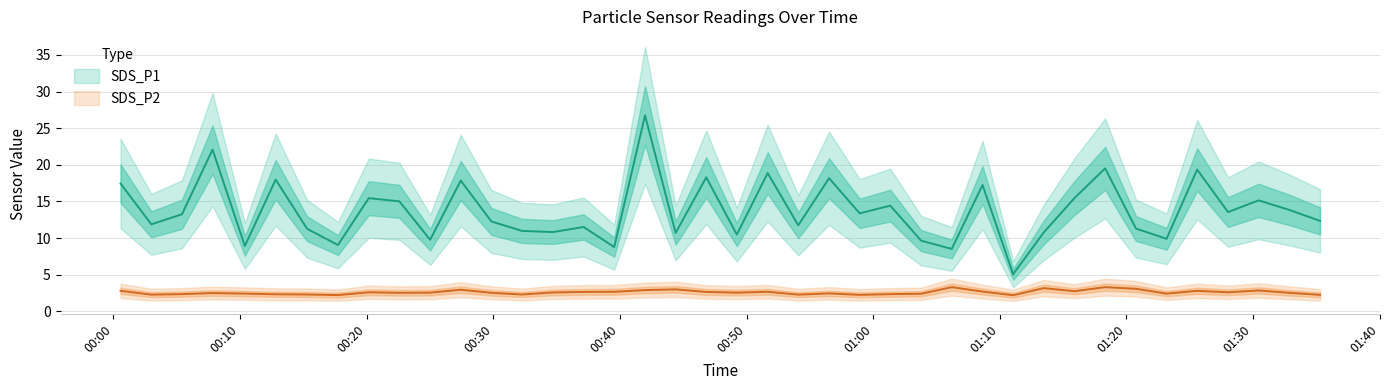

True or false: SDS_P2 and SDS_P1 intersect in this chart.

False